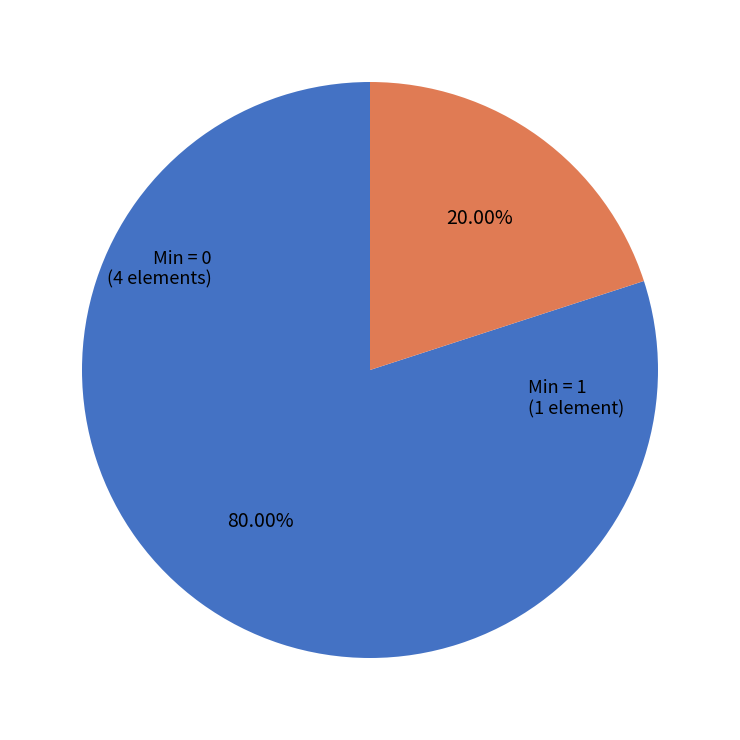

Is there any slice that represents more than half of the pie?

Yes